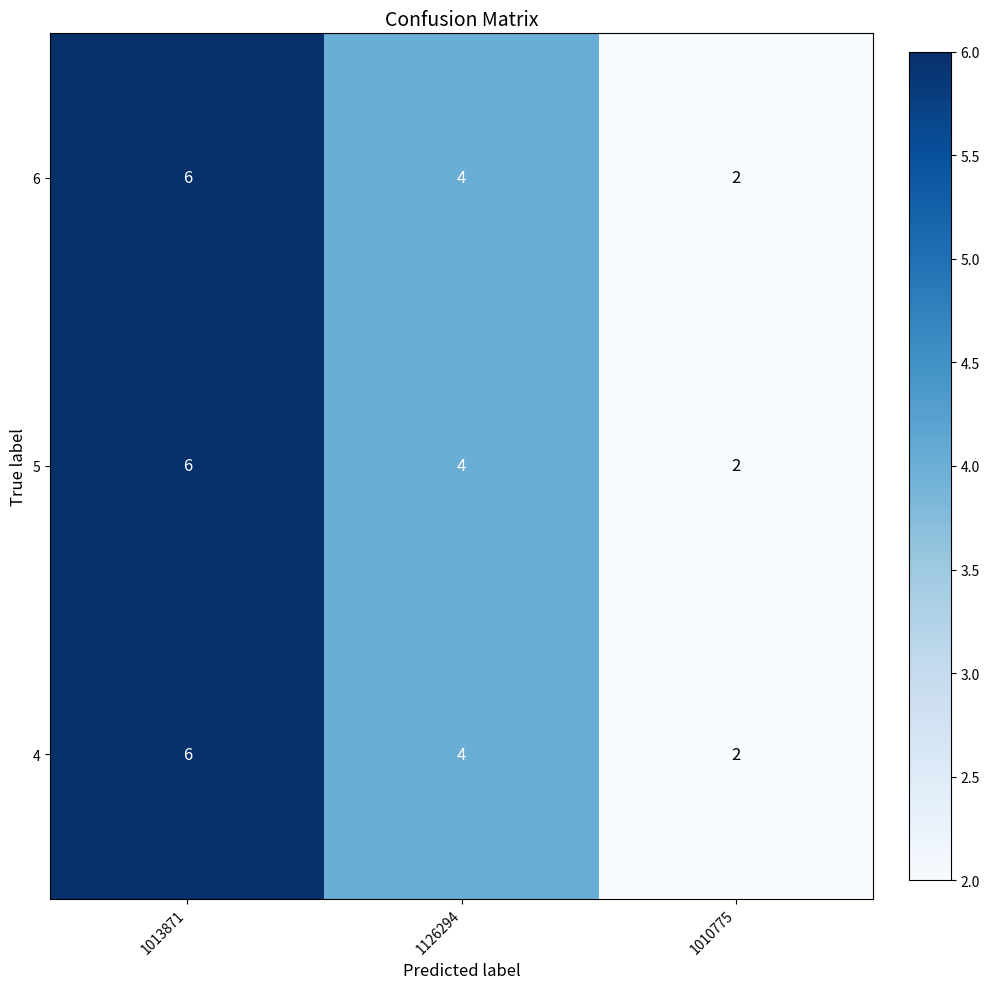

At which category is the sum across all series the highest?

1013871